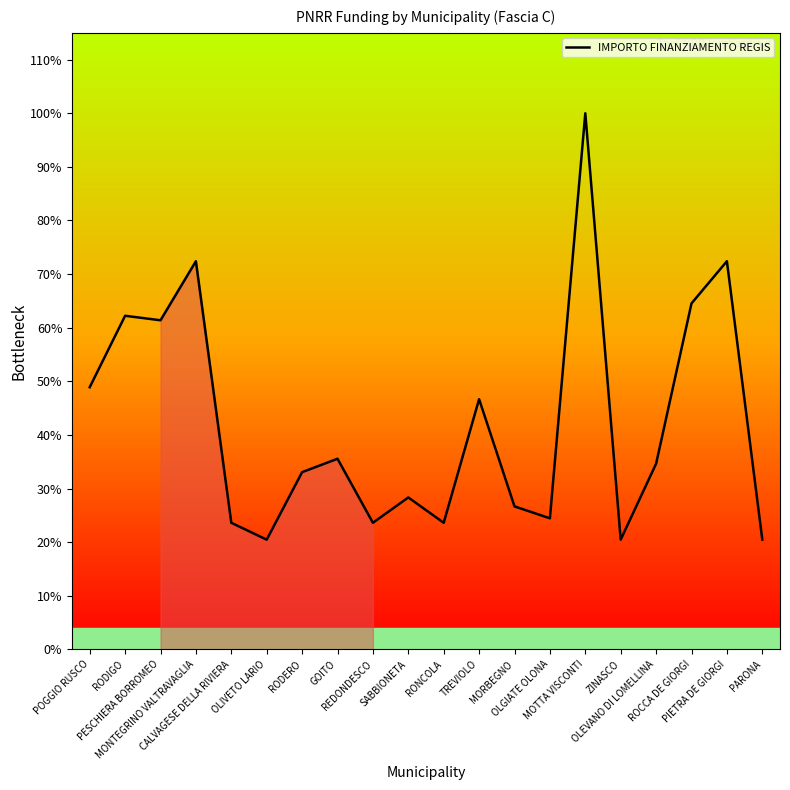

Rank the categories by value from lowest to highest.

OLIVETO LARIO, ZINASCO, PARONA, CALVAGESE DELLA RIVIERA, REDONDESCO, RONCOLA, OLGIATE OLONA, MORBEGNO, SABBIONETA, RODERO, OLEVANO DI LOMELLINA, GOITO, TREVIOLO, POGGIO RUSCO, PESCHIERA BORROMEO, RODIGO, ROCCA DE GIORGI, MONTEGRINO VALTRAVAGLIA, PIETRA DE GIORGI, MOTTA VISCONTI